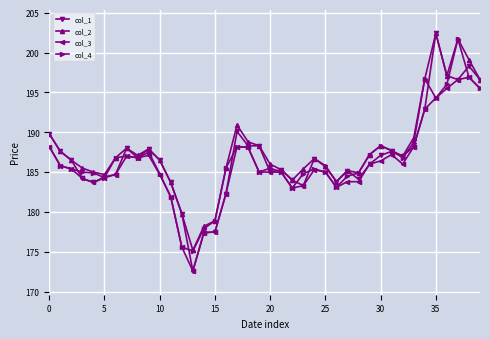

Which series has the widest spread of values?

col_1